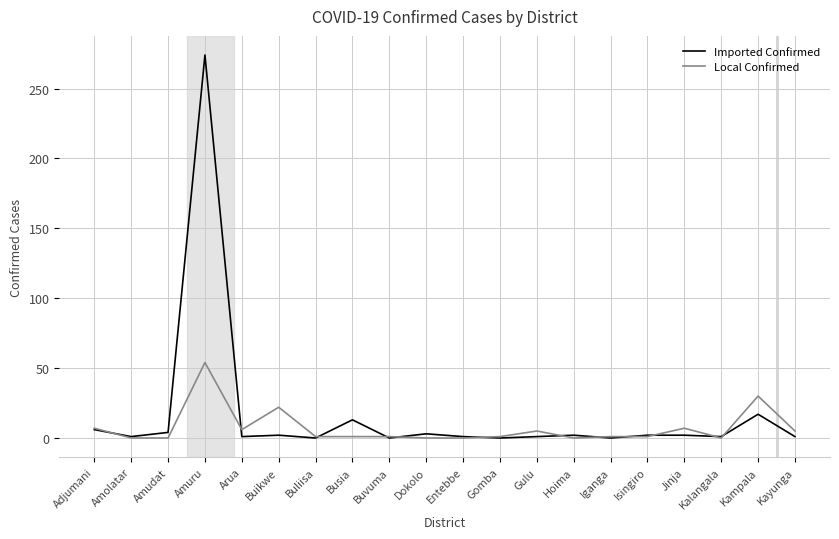

What is the total value across all series at Kampala?

47